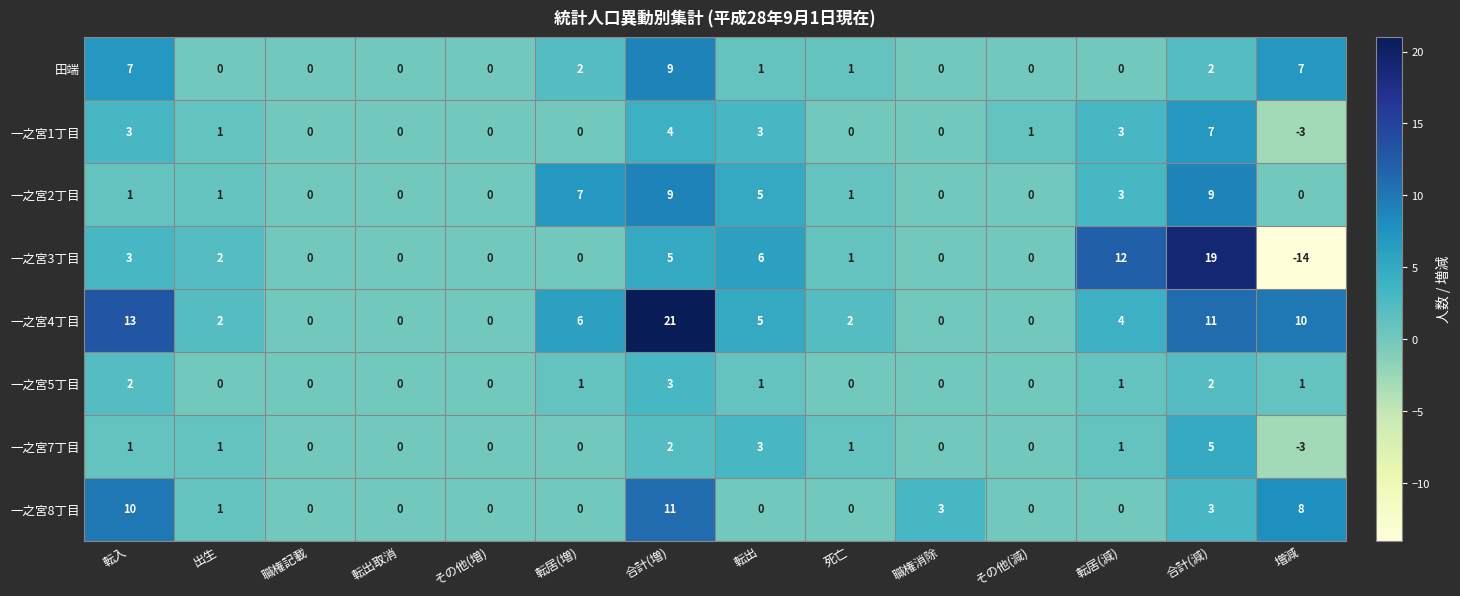

Which series has the largest range (max minus min)?

一之宮3丁目